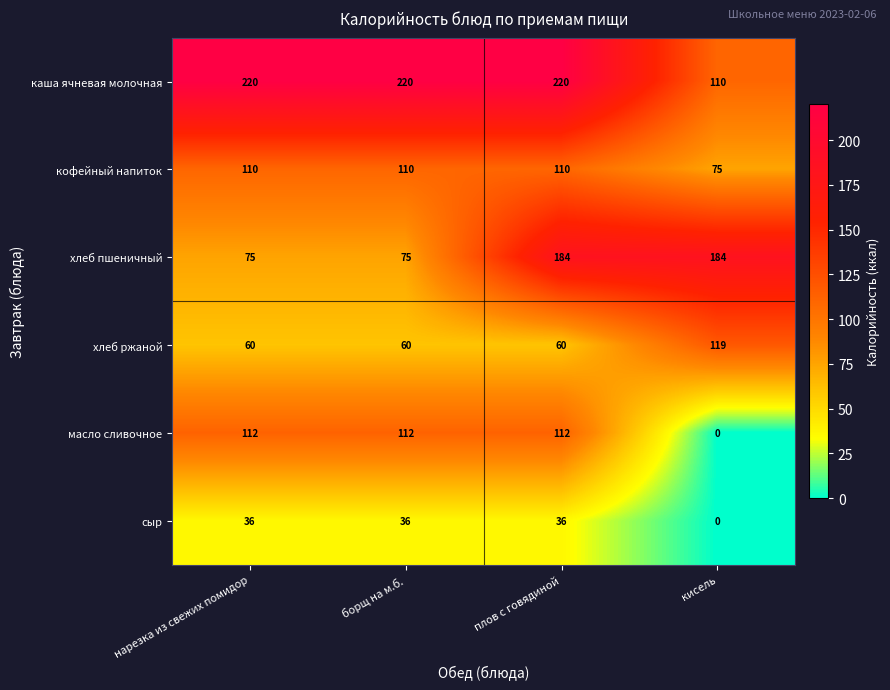

What is the spread (max minus min) of values at плов с говядиной?

184